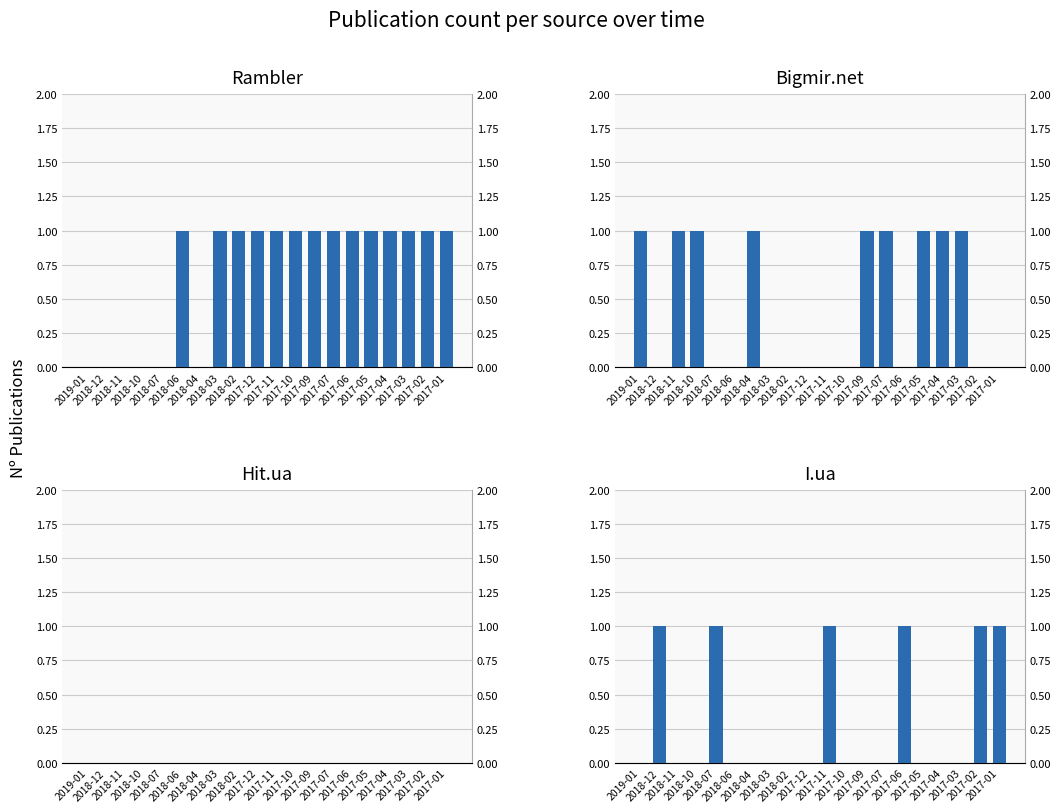

Reading left to right, extract all data points from this chart.

Rambler: 0	0	0	0	0	1	0	1	1	1	1	1	1	1	1	1	1	1	1	1
Bigmir.net: 1	0	1	1	0	0	1	0	0	0	0	0	1	1	0	1	1	1	0	0
Hit.ua: 0	0	0	0	0	0	0	0	0	0	0	0	0	0	0	0	0	0	0	0
I.ua: 0	1	0	0	1	0	0	0	0	0	1	0	0	0	1	0	0	0	1	1